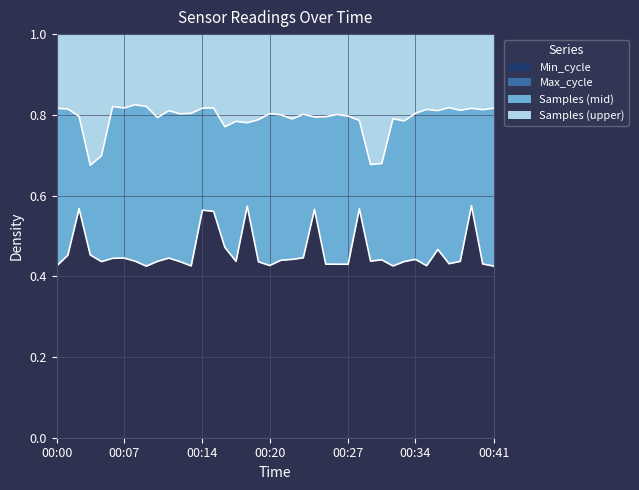

What is the sum of the Samples values at 00:35 and 00:00?

1.6